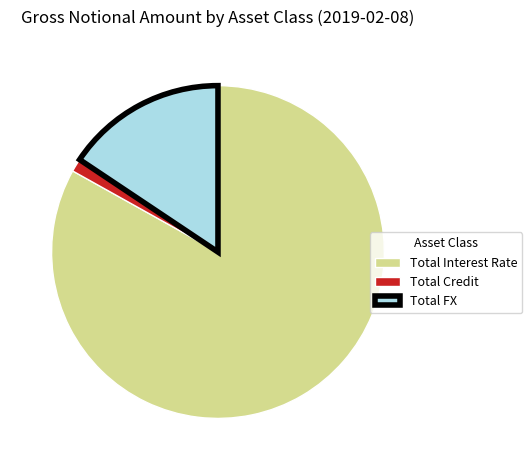

How many segments does this pie chart have?

3